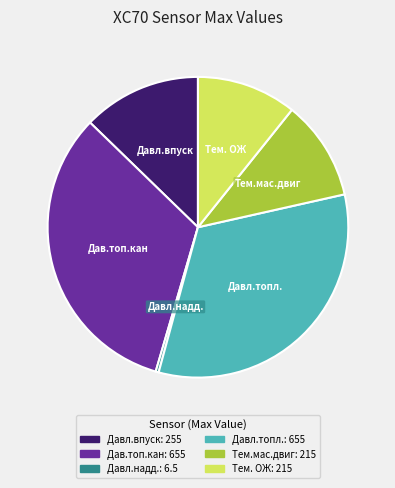

Approximately how many times larger is the value at Тем.мас.двиг compared to Тем. ОЖ?

1.0